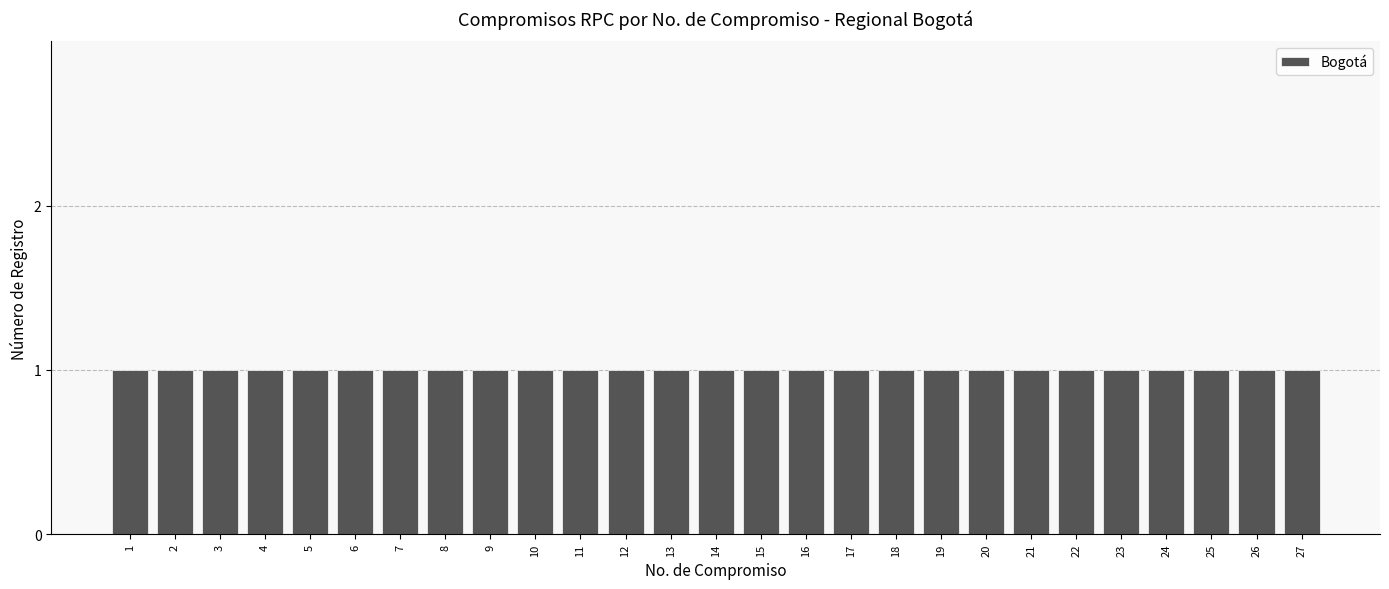

Where is the data nearest to the value 14?

14